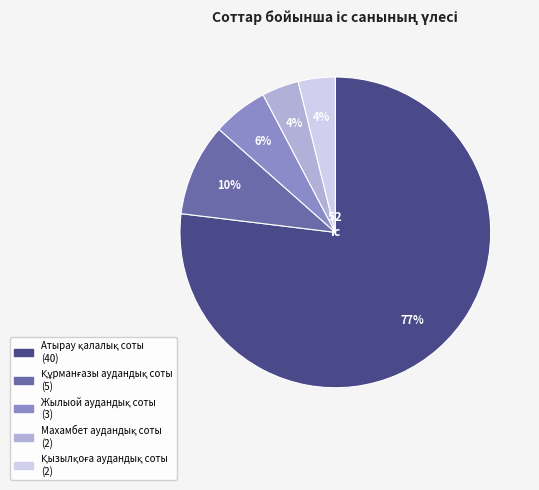

To the nearest percent, what is the average slice percentage?

20%